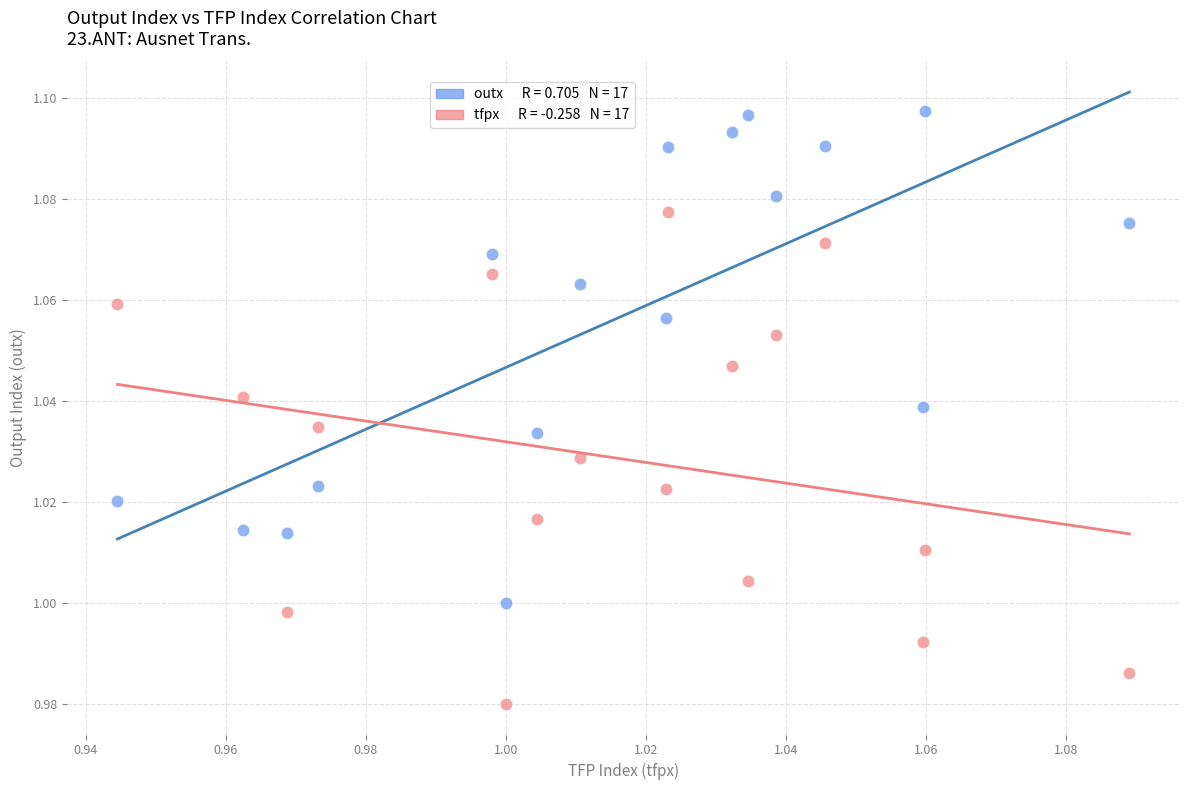

How many points are shown in the scatter plot?

34